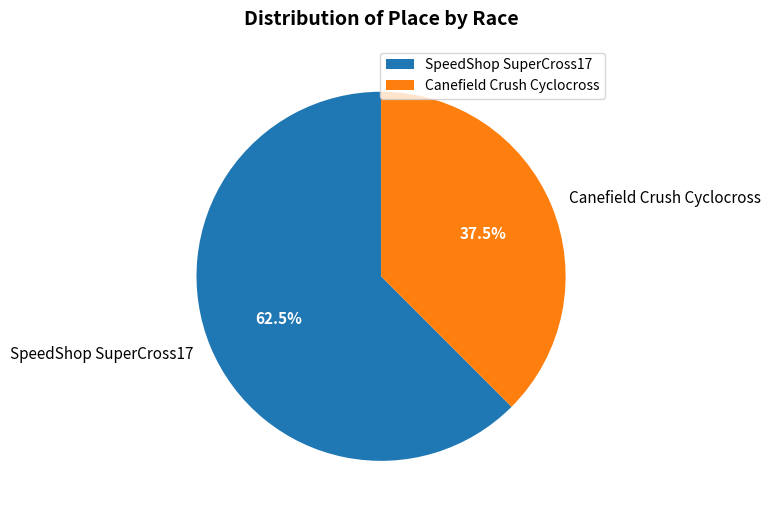

To the nearest percent, what is the average slice percentage?

50%